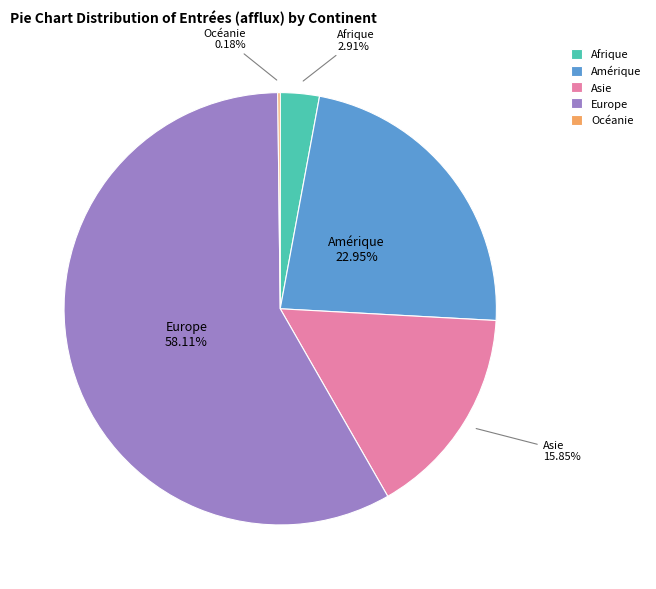

Is it true that Afrique is 9% of the pie?

False